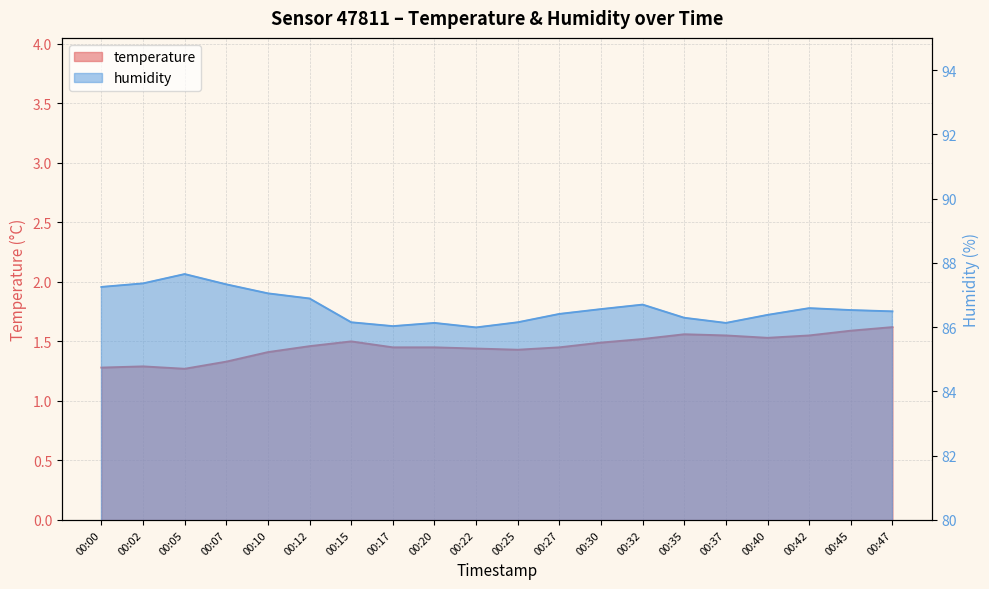

What is the value of the humidity point at the 19th from the left?

86.5